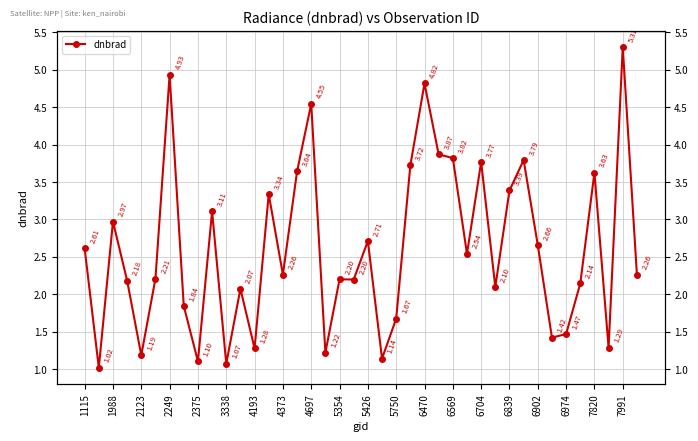

How many data points are less than 2?

12